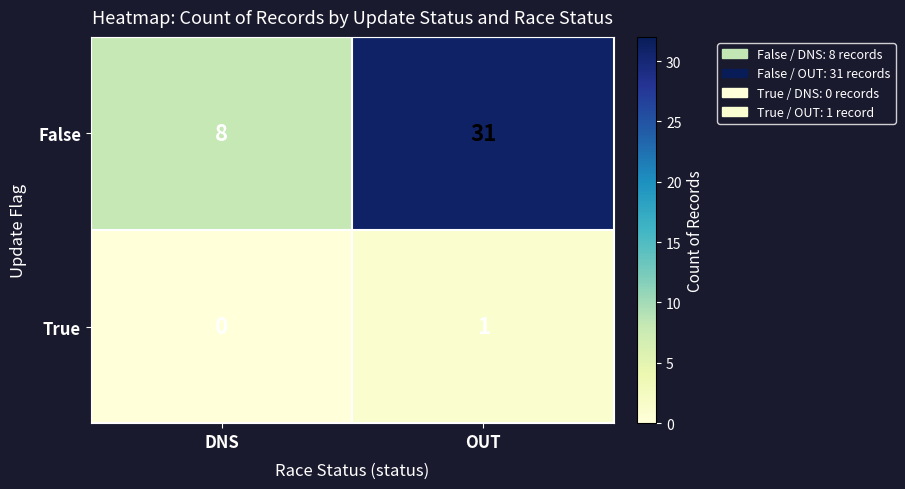

What is the difference between the False values at DNS and OUT?

23